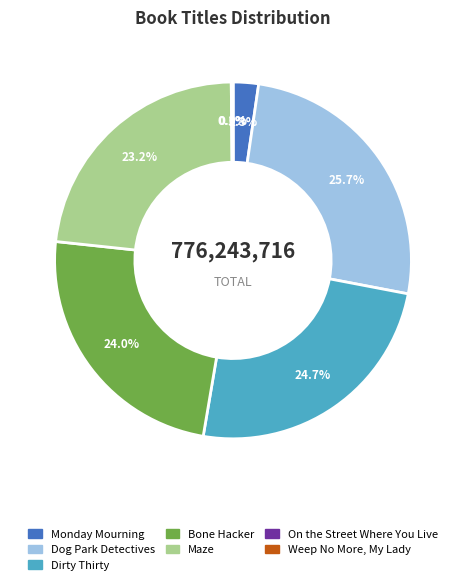

True or false: Dog Park Detectives accounts for 26% of the total.

True